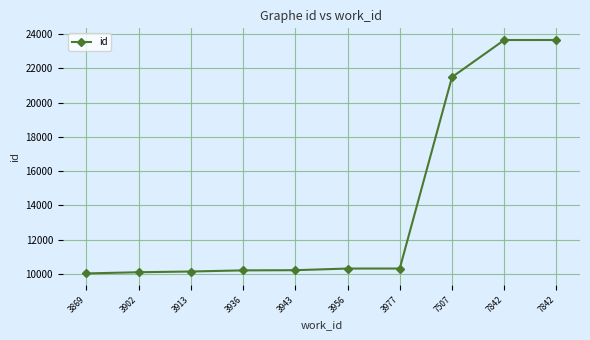

Which label corresponds to the smallest value in the chart?

3869